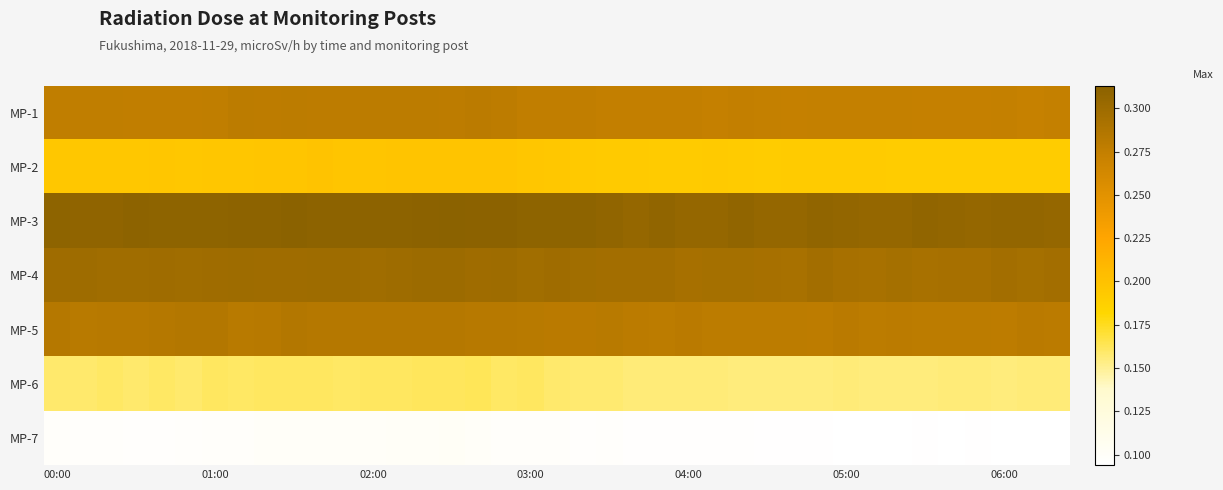

At which category is the sum across all series the highest?

15